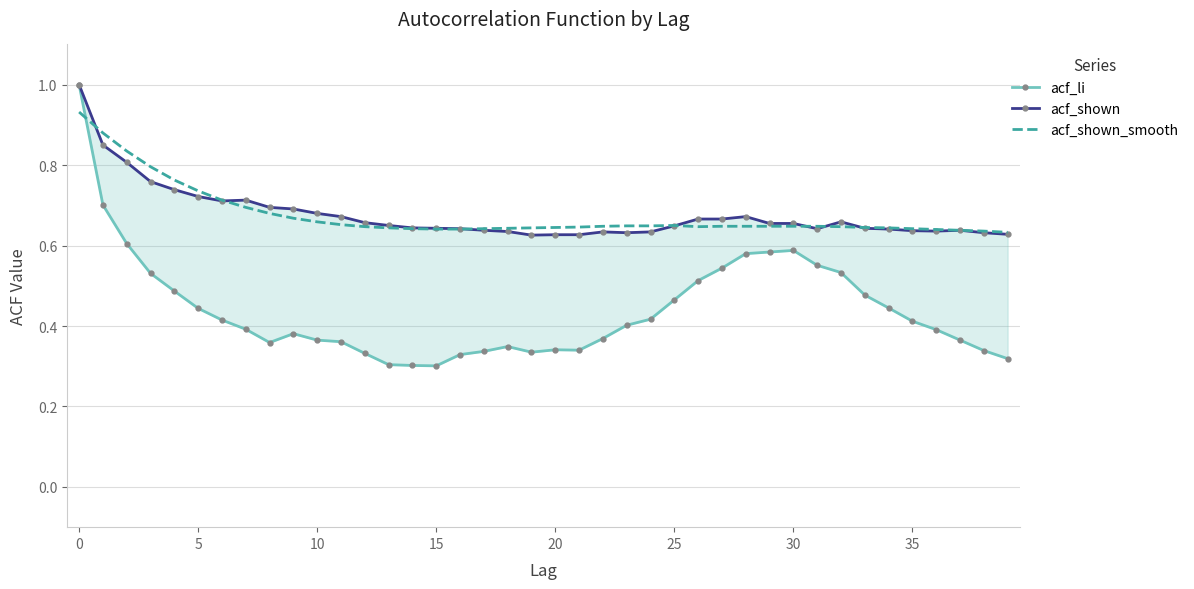

In acf_shown, how many points are lower than both neighbors (excluding endpoints)?

5